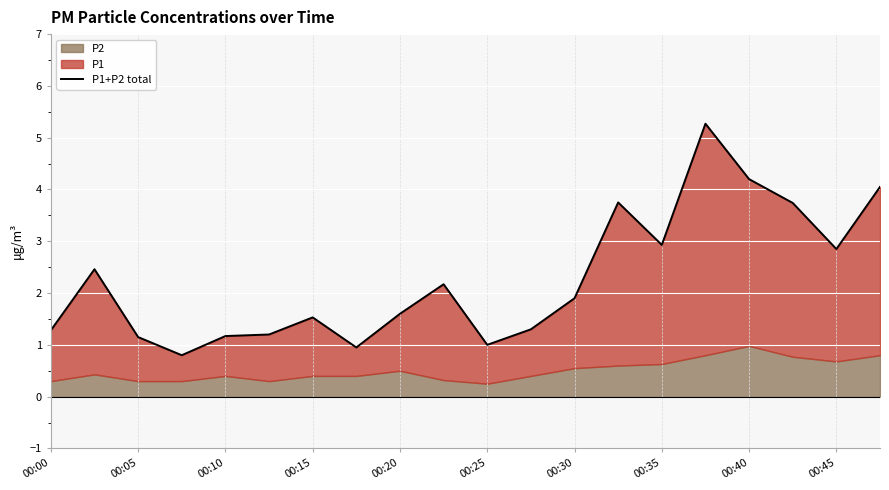

What is the value of the 1st point from the left?

1.3